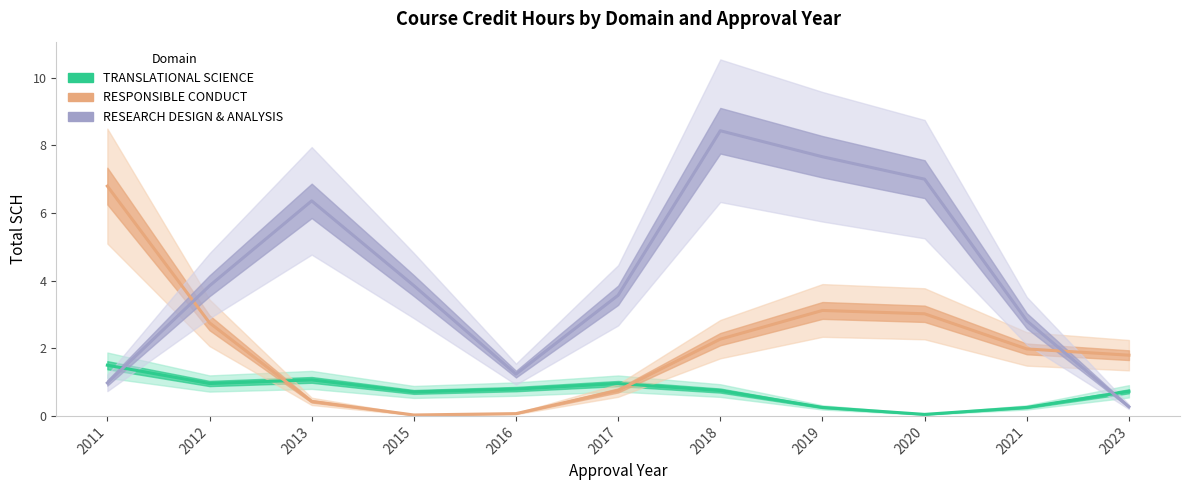

Rank the series by their average value, from highest to lowest.

RESEARCH DESIGN & ANALYSIS, RESPONSIBLE CONDUCT, TRANSLATIONAL SCIENCE